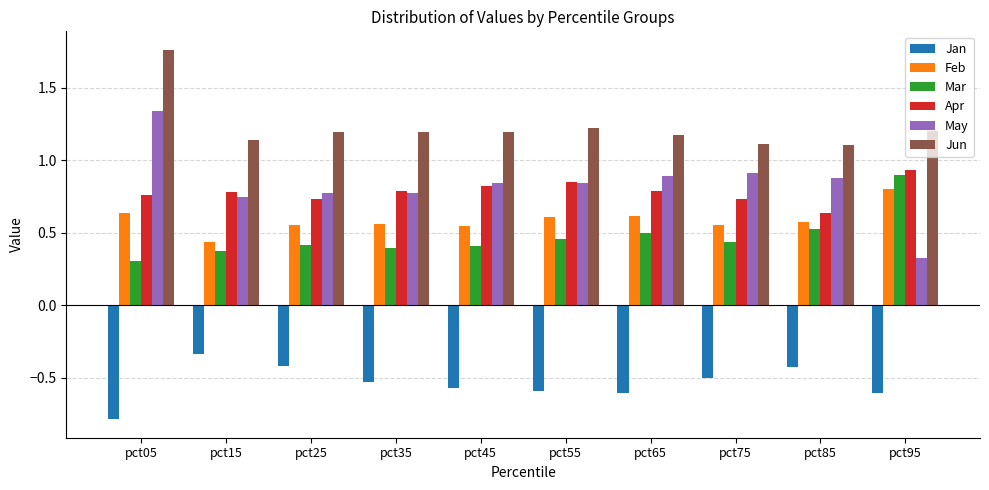

At which category is the sum across all series the highest?

pct05